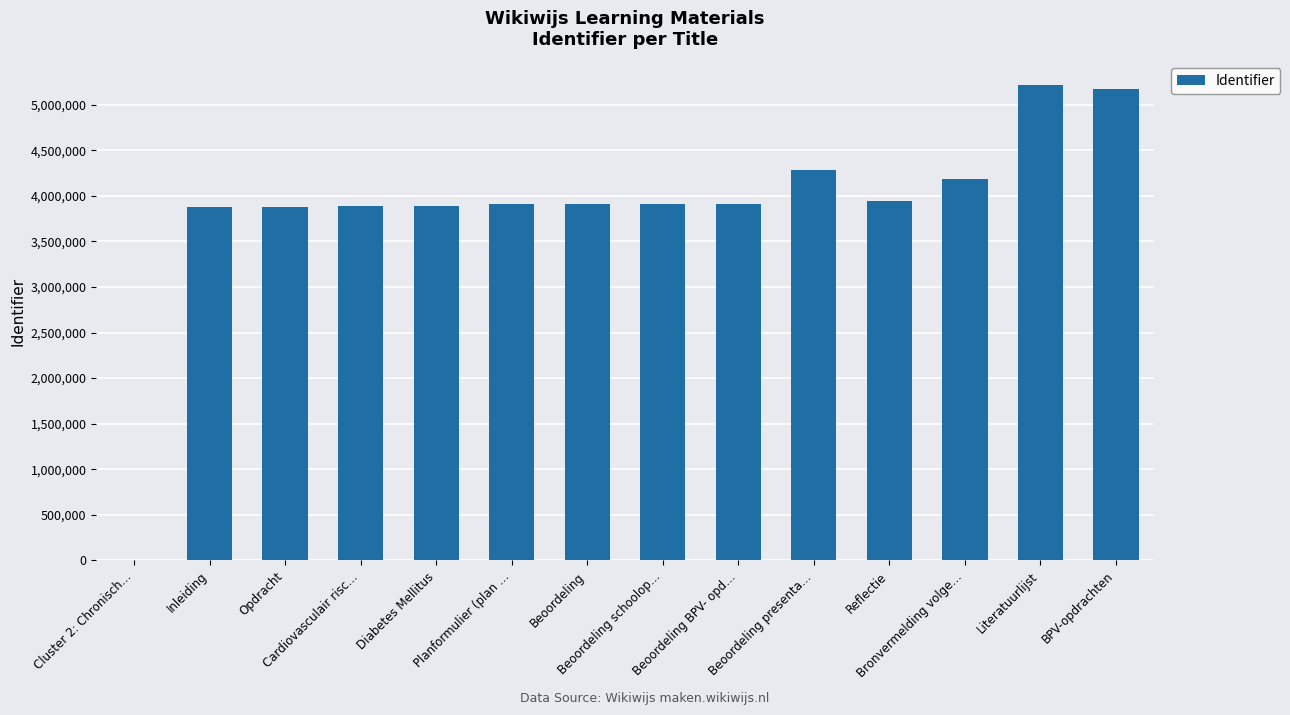

What is the maximum value shown in the chart?

5212199